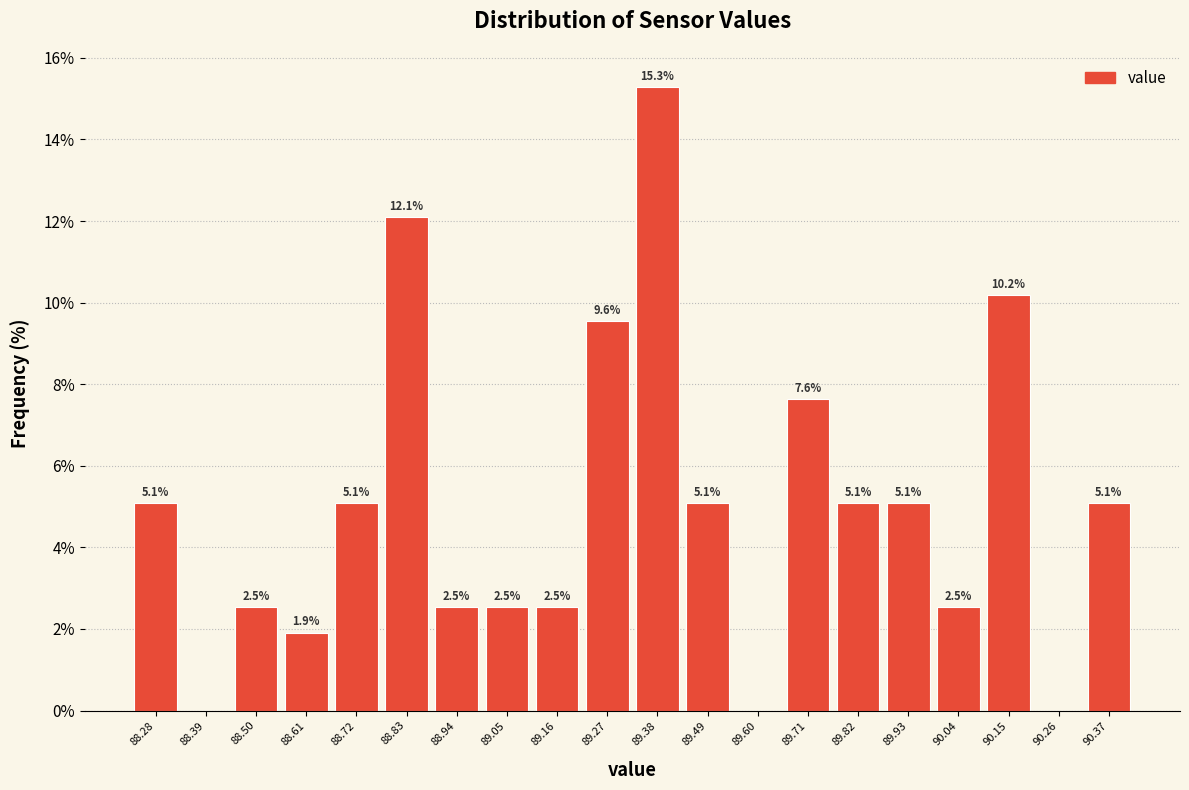

Over which range of the x-axis is the bar tallest?

89.32 to 89.44